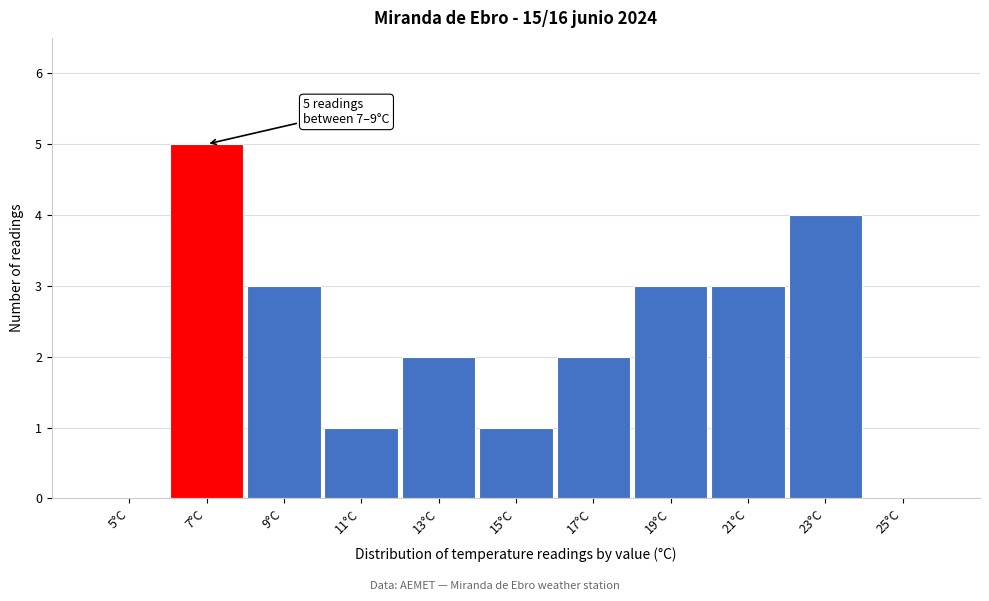

Reading left to right, extract all data points from this chart.

5°C=0	7°C=5	9°C=3	11°C=1	13°C=2	15°C=1	17°C=2	19°C=3	21°C=3	23°C=4	25°C=0